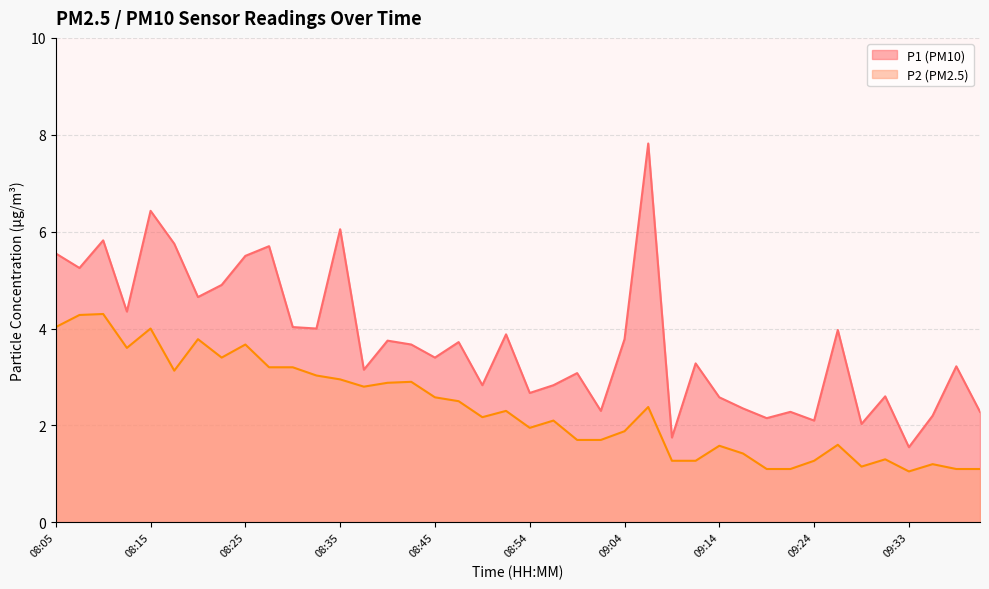

List the series in order of their overall mean, lowest first.

P2 (PM2.5), P1 (PM10)